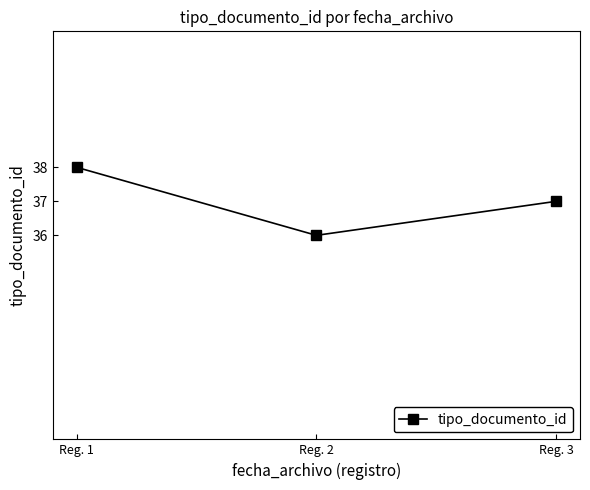

What is the sum of all values?

111